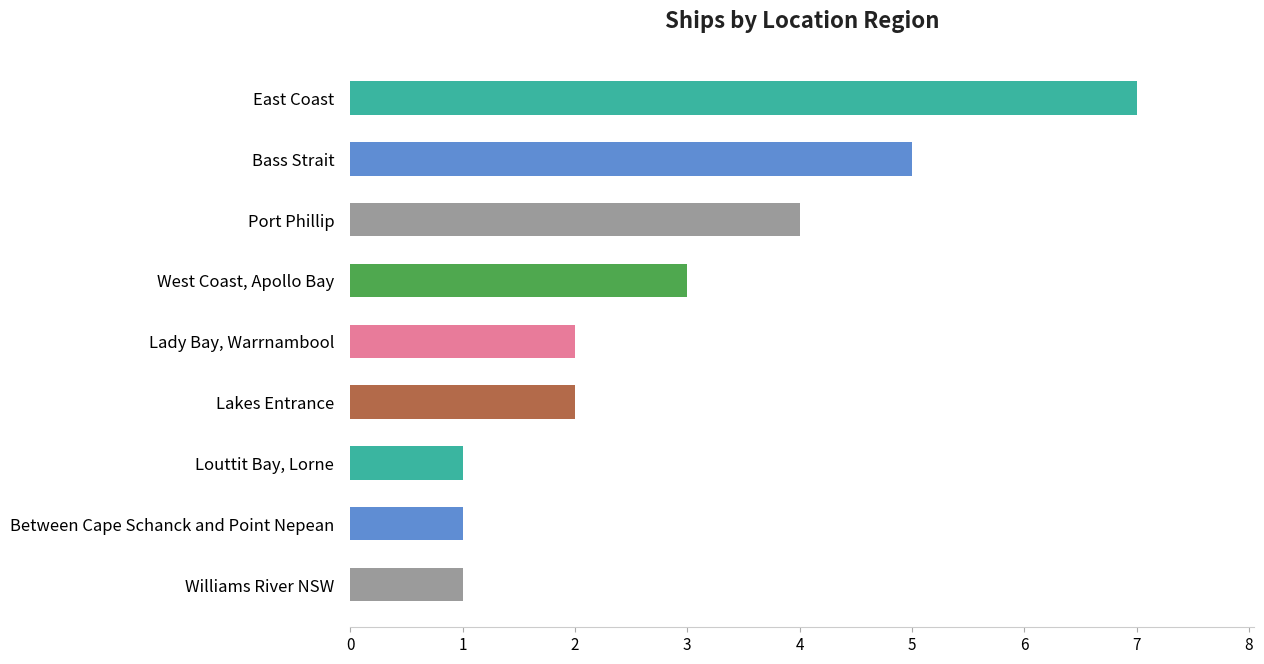

How many distinct data groups are displayed?

1